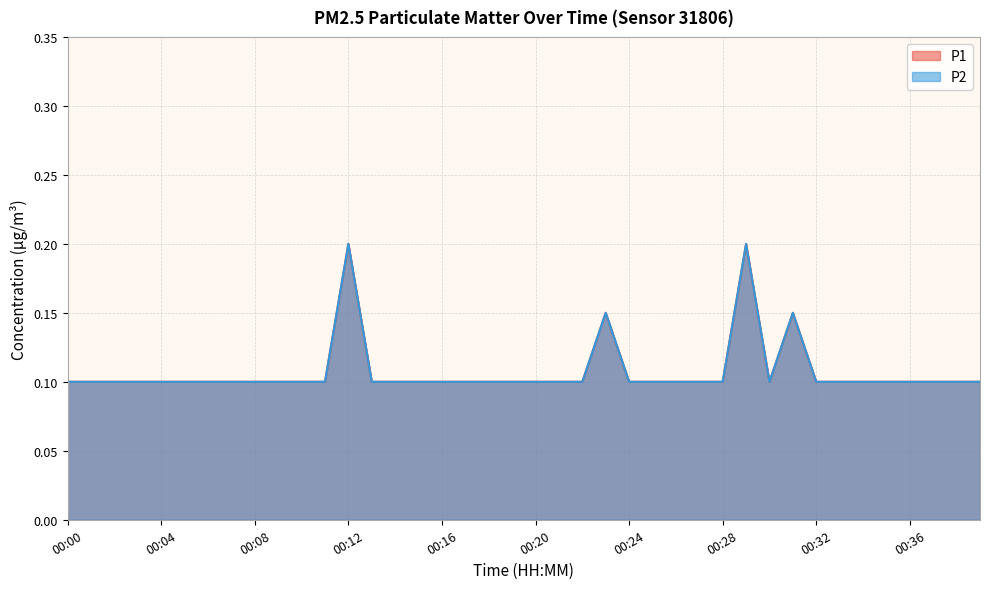

In P2, how many points are higher than both neighbors (excluding endpoints)?

4